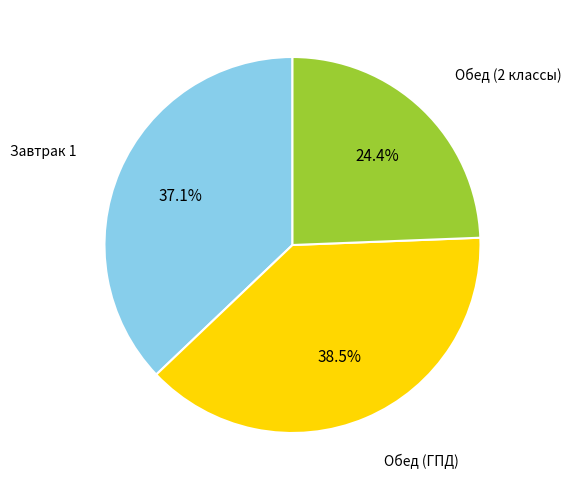

Does any single category account for the majority?

No